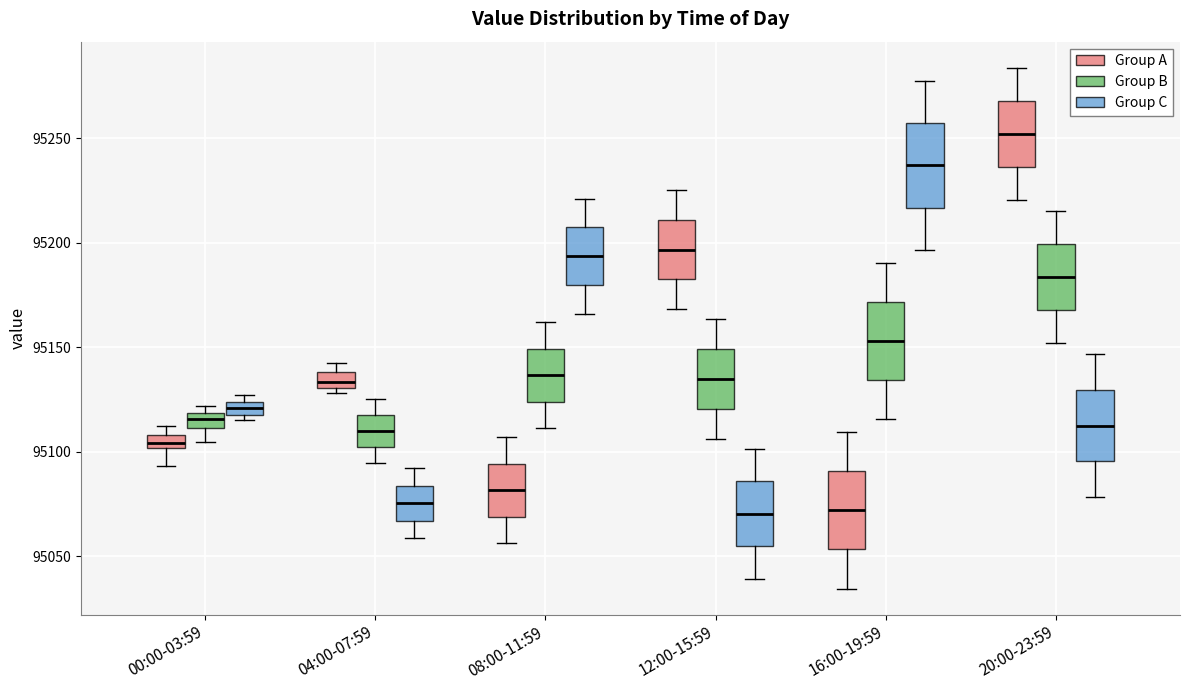

Where does the lower whisker of the box for 00:00-03:59 (Group B) end on the y-axis? The values are not printed on the chart, so give them approximately, as read against the axis.

95105